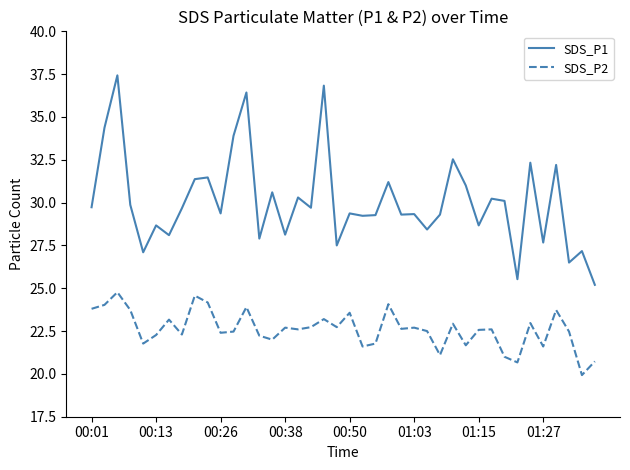

True or false: SDS_P2 and SDS_P1 intersect in this chart.

False